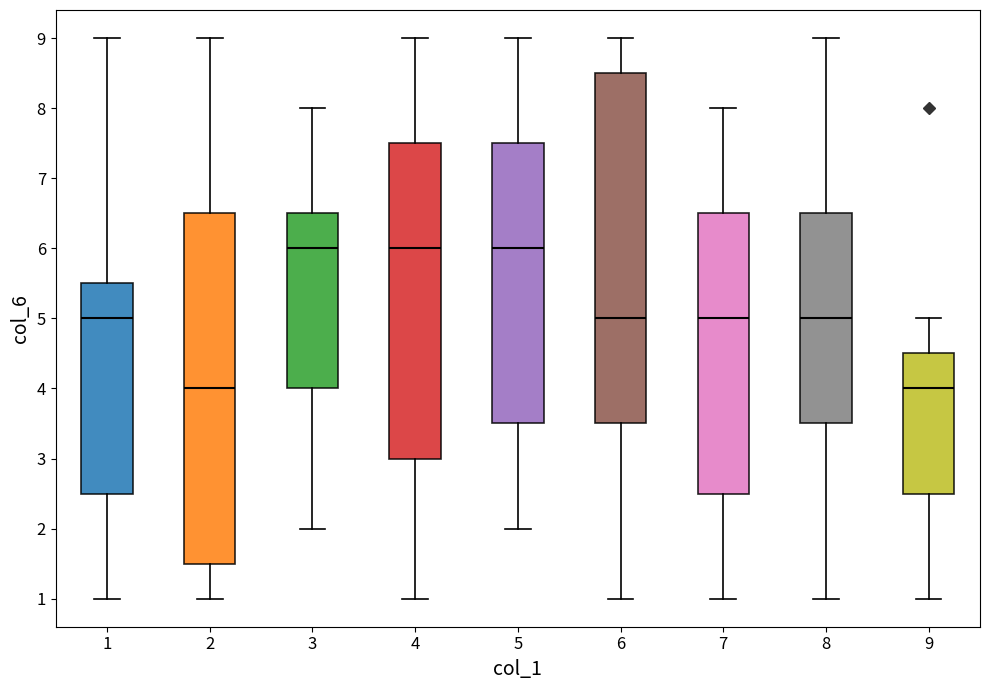

Reading left to right, read every box against the y-axis: the position of its median line, the range the box covers, and the ends of its whiskers. The values are not printed on the chart, so give them approximately, as read against the axis.

1: median 5.0, box 2.5 to 5.5, whiskers 1.0 to 9.0
2: median 4.0, box 1.5 to 6.5, whiskers 1.0 to 9.0
3: median 6.0, box 4.0 to 6.5, whiskers 2.0 to 8.0
4: median 6.0, box 3.0 to 7.5, whiskers 1.0 to 9.0
5: median 6.0, box 3.5 to 7.5, whiskers 2.0 to 9.0
6: median 5.0, box 3.5 to 8.5, whiskers 1.0 to 9.0
7: median 5.0, box 2.5 to 6.5, whiskers 1.0 to 8.0
8: median 5.0, box 3.5 to 6.5, whiskers 1.0 to 9.0
9: median 4.0, box 2.5 to 4.5, whiskers 1.0 to 5.0